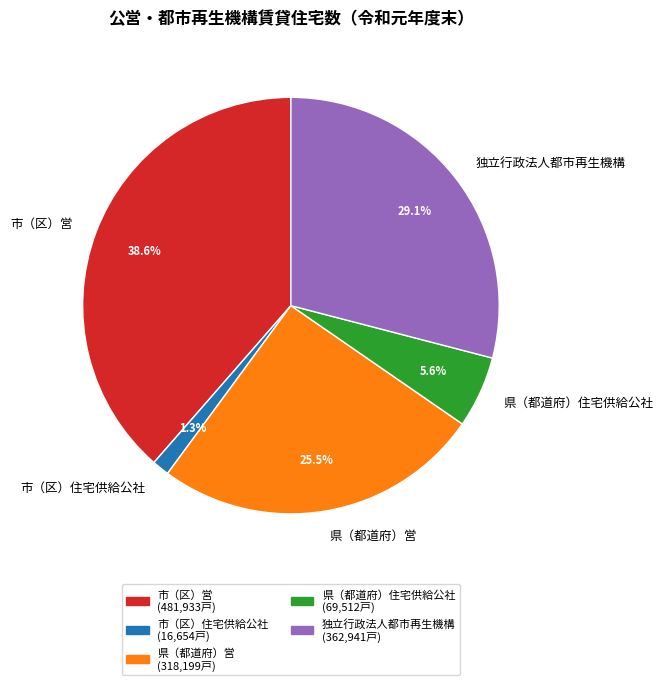

What percentage is NOT represented by 県（都道府）営?

74.5%